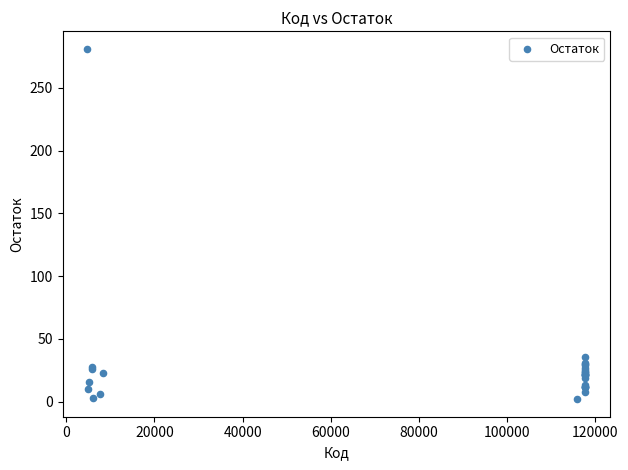

What Y value in the scatter plot is closest to 141?

36